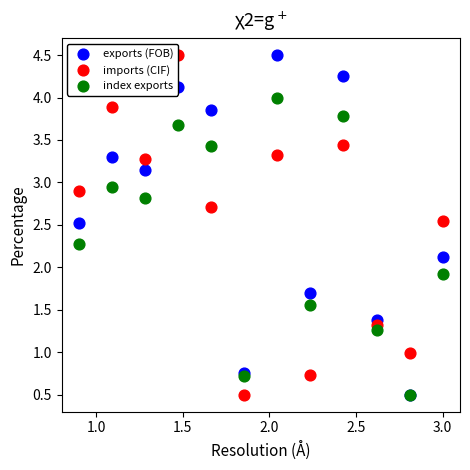

Across all series, what Y value is closest to 2?

1.9